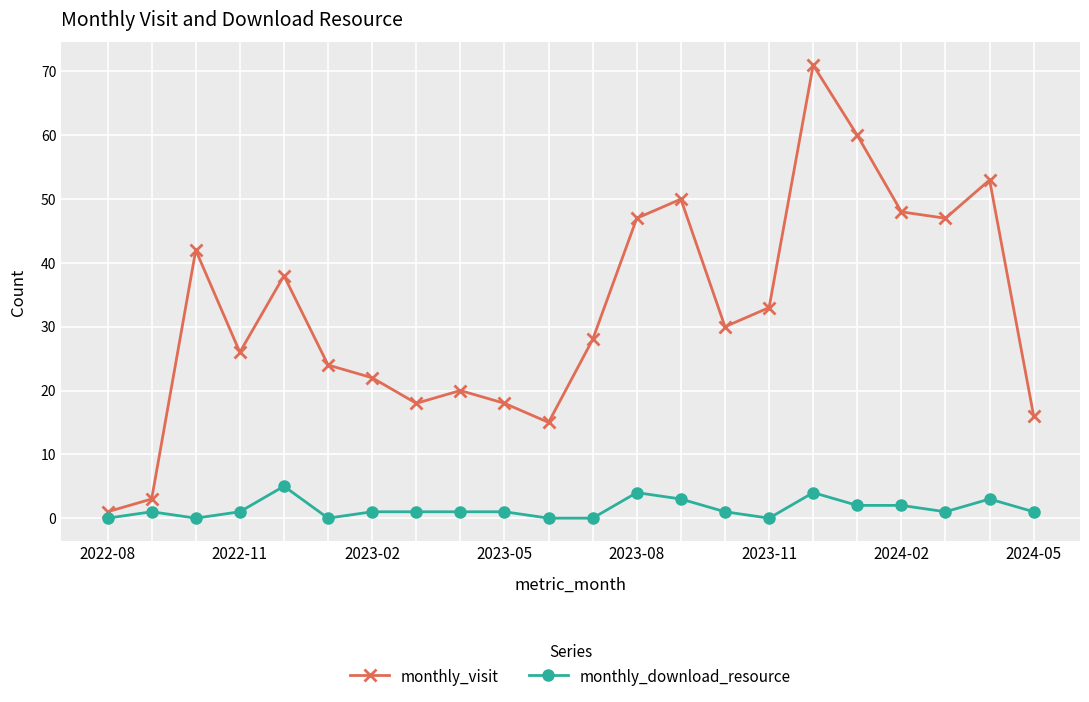

Rank the series by their average value, from lowest to highest.

monthly_download_resource, monthly_visit